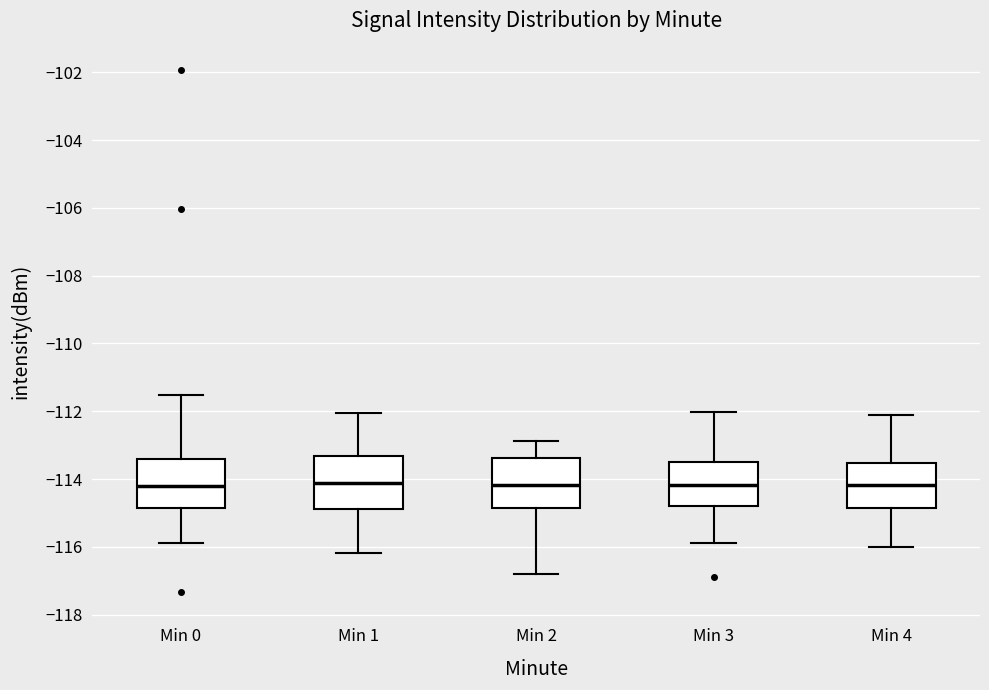

Reading left to right, transcribe this box plot: for each box, give where its median line is, the range the box spans, and where its two whiskers end, as read against the y-axis. The values are not printed on the chart, so give them approximately, as read against the axis.

Min 0: median -114.2, box -114.8 to -113.4, whiskers -115.8 to -111.6
Min 1: median -114.2, box -114.8 to -113.4, whiskers -116.2 to -112.0
Min 2: median -114.2, box -114.8 to -113.4, whiskers -116.8 to -112.8
Min 3: median -114.2, box -114.8 to -113.4, whiskers -115.8 to -112.0
Min 4: median -114.2, box -114.8 to -113.6, whiskers -116.0 to -112.2